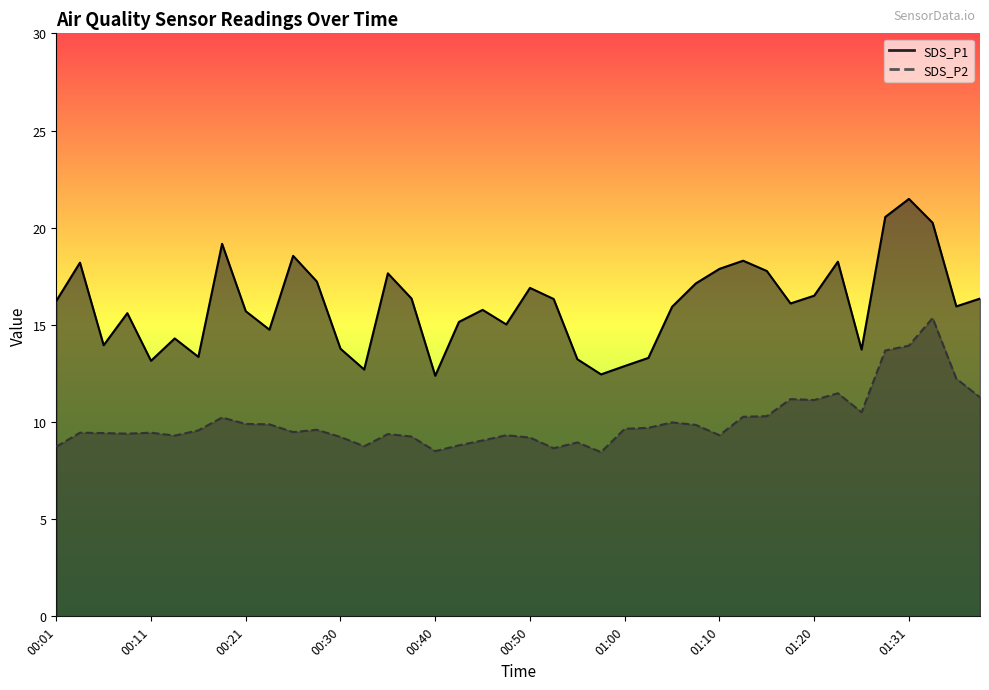

Rank the series by their average value, from lowest to highest.

SDS_P2, SDS_P1